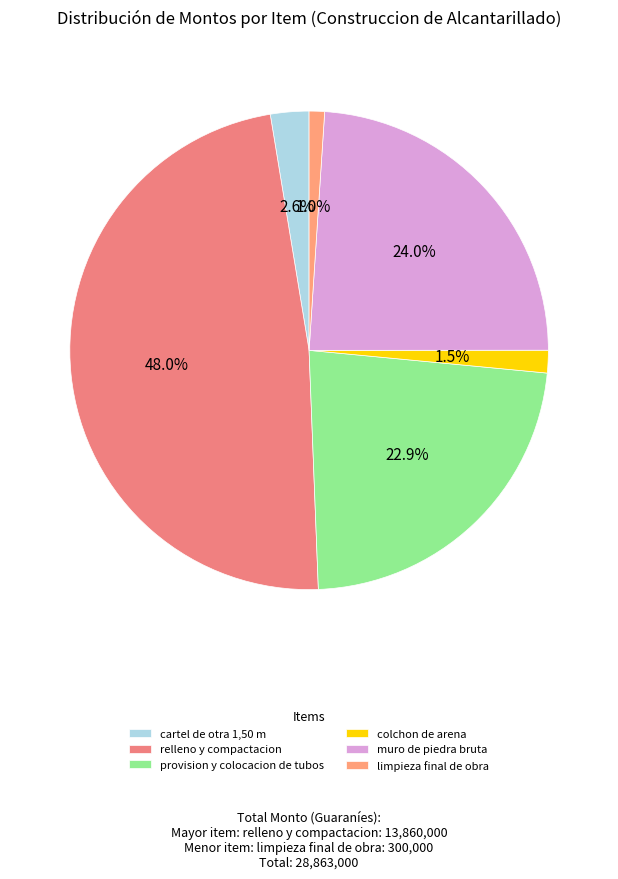

What percentage is the relleno y compactacion slice, to the nearest percent?

48%